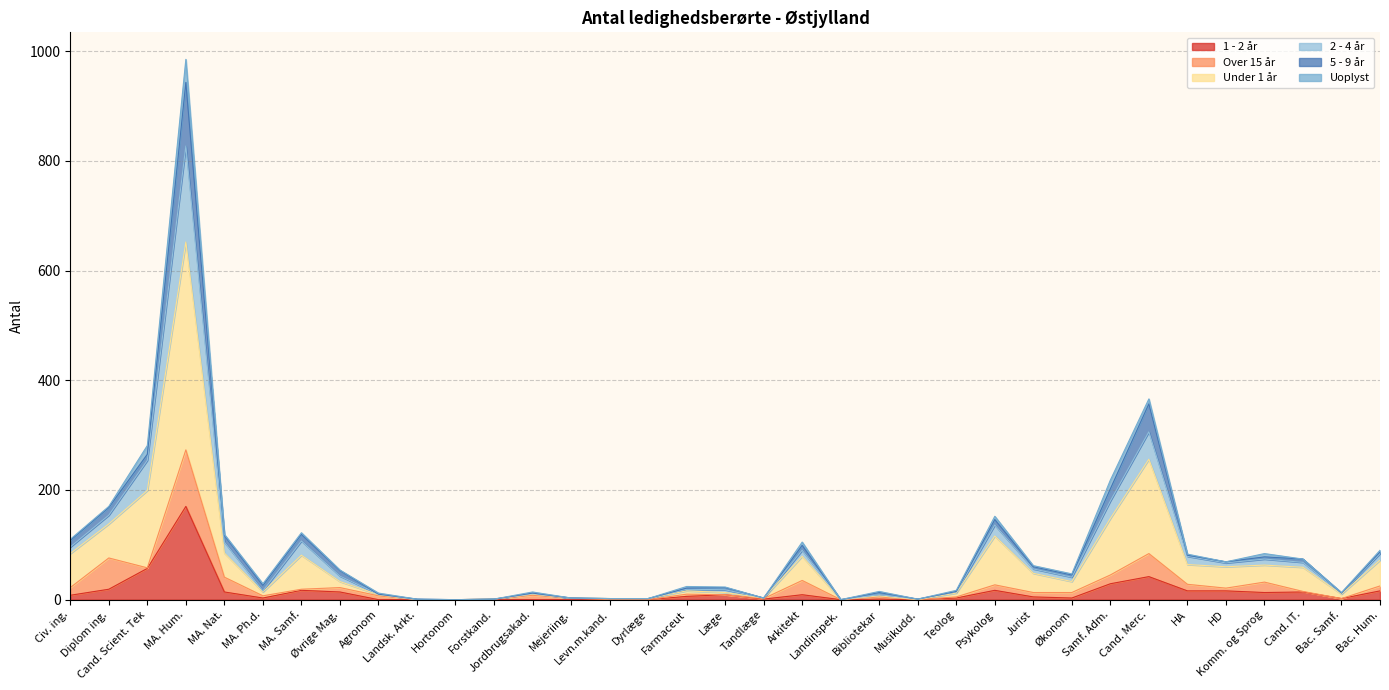

What is the total value across all series at Bac. Hum.?

90